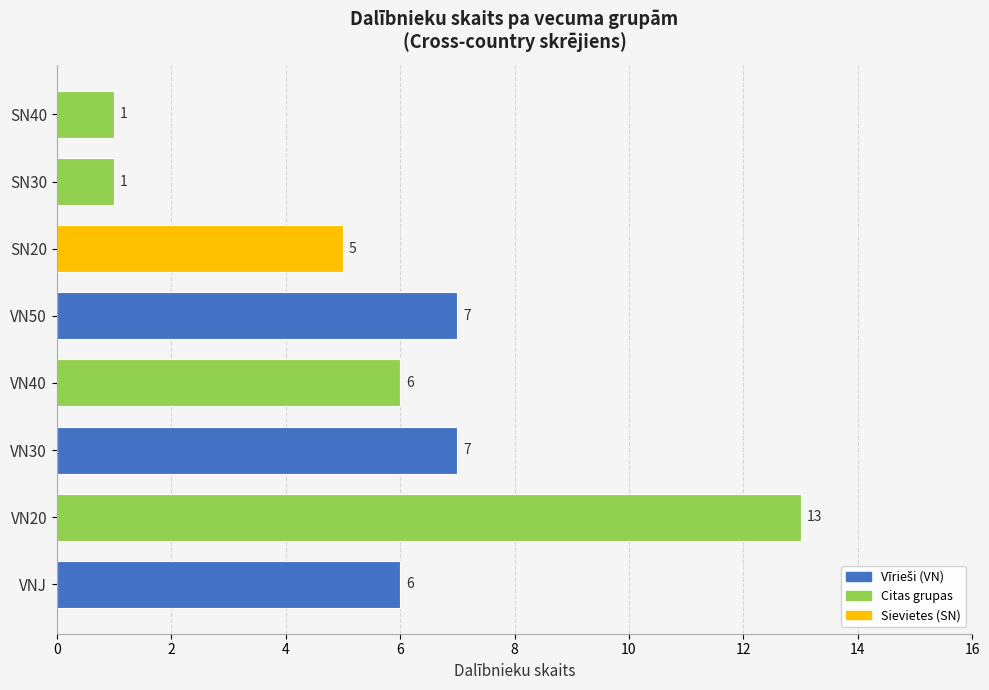

Reading bottom to top, what are all the values shown in this chart?

VNJ=6	VN20=13	VN30=7	VN40=6	VN50=7	SN20=5	SN30=1	SN40=1